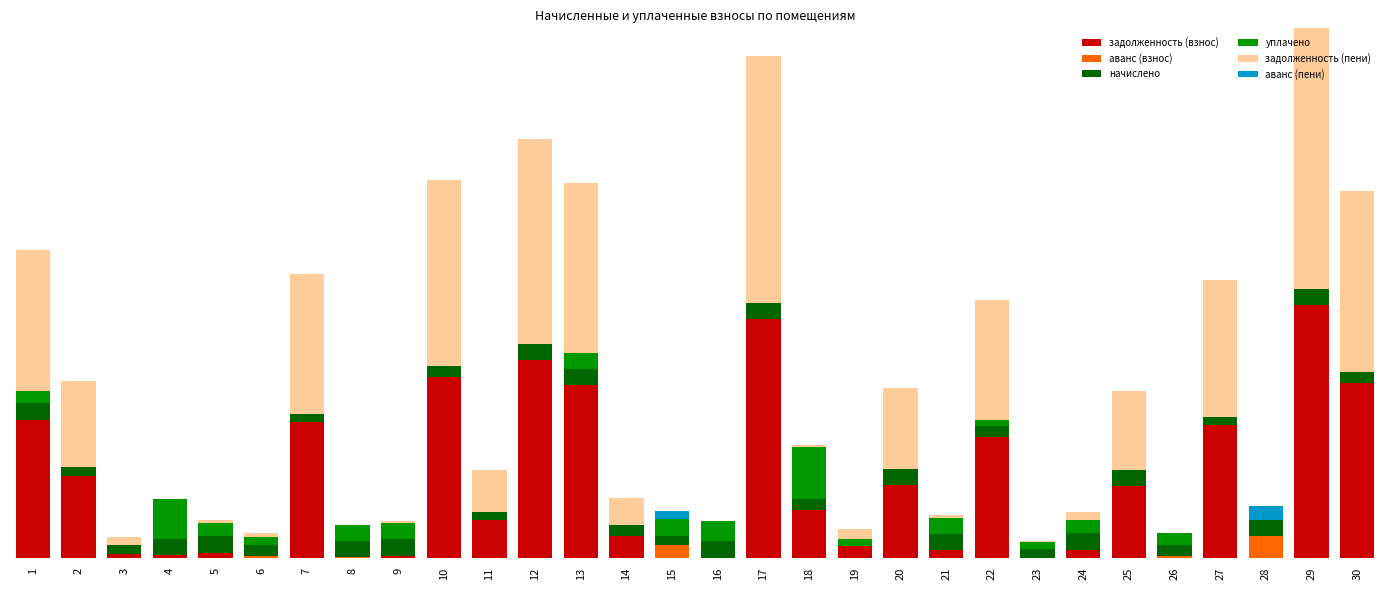

List the labels in order of уплачено value, largest first.

18, 4, 16, 15, 9, 8, 21, 13, 24, 5, 1, 26, 6, 23, 19, 22, 2, 3, 7, 10, 11, 12, 14, 17, 20, 25, 27, 28, 29, 30